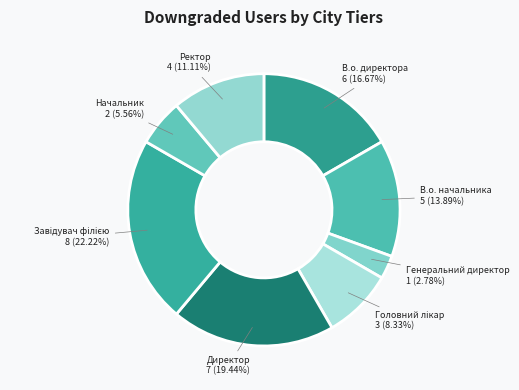

Combined, what portion of the pie is В.о. начальника and Директор?

33.3%